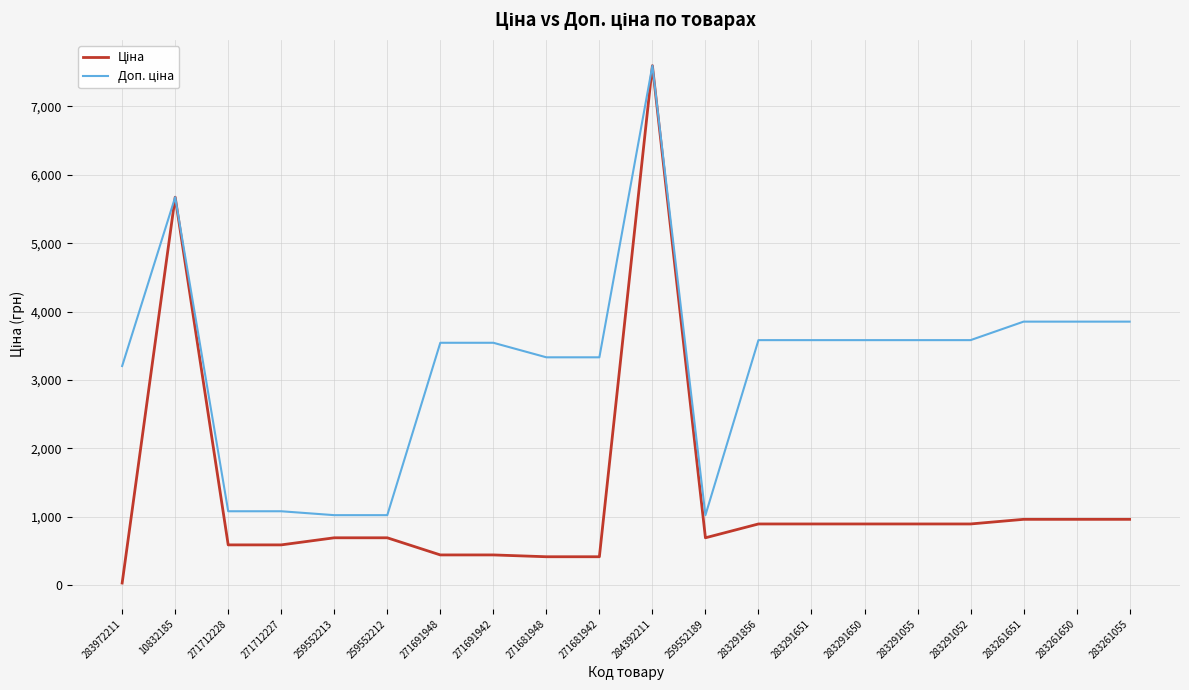

What is the maximum value shown in the chart?

7596.5